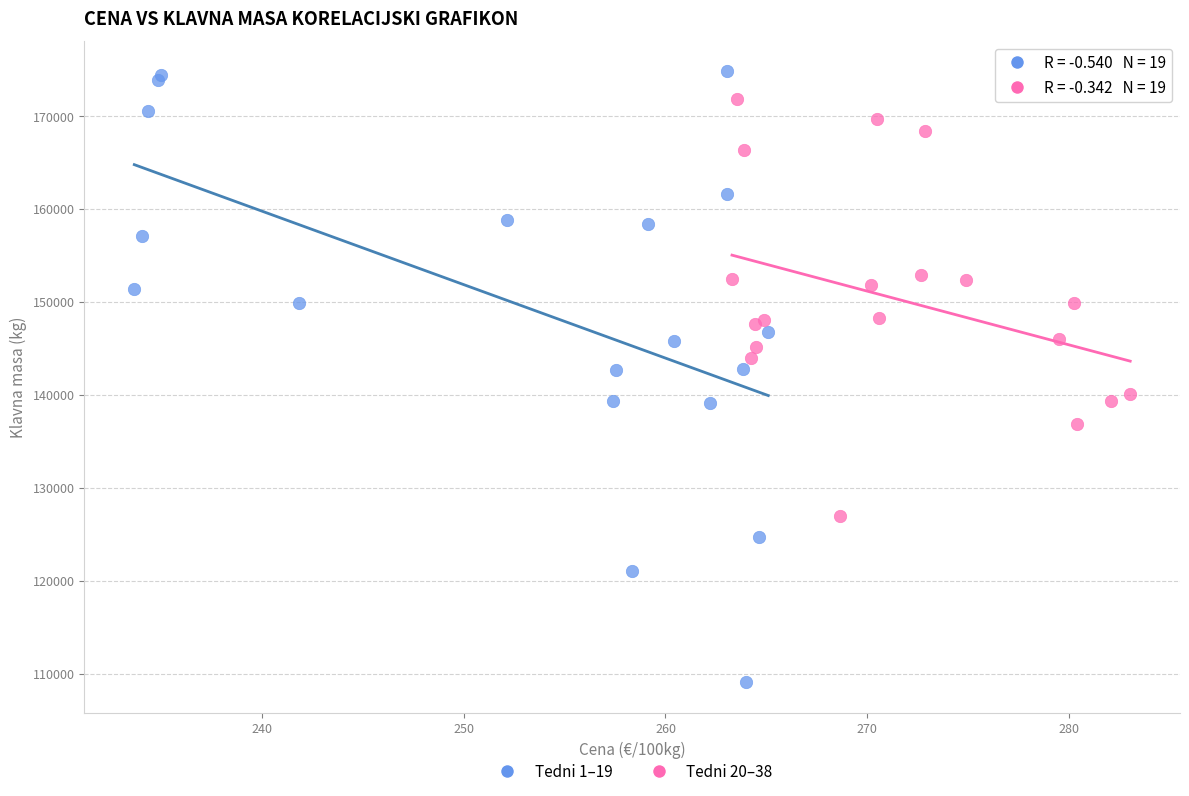

Which series has the widest spread of Y values?

Tedni 1–19